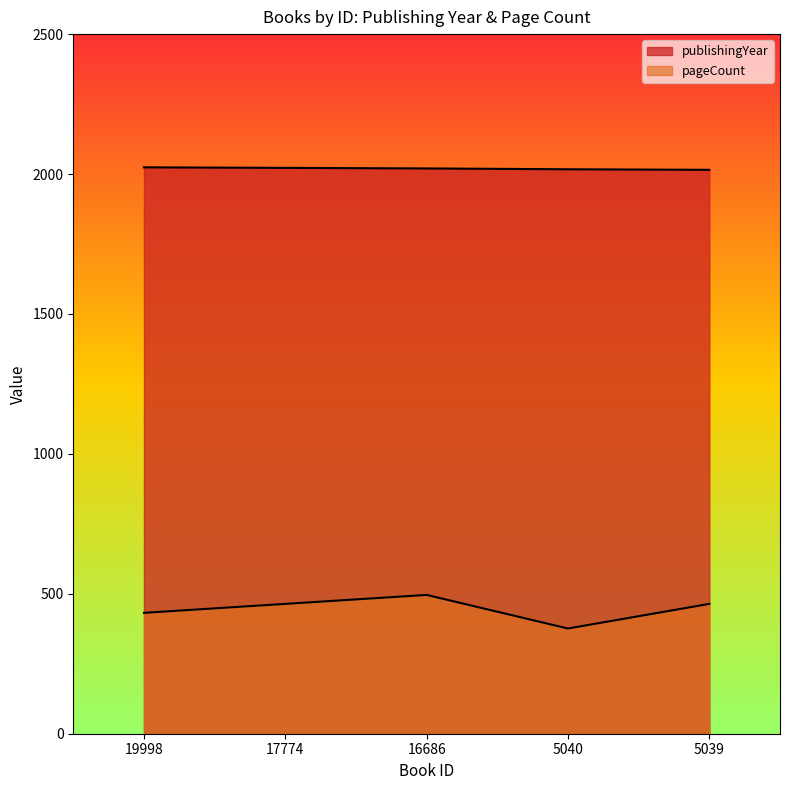

What is the difference between the publishingYear values at 17774 and 16686?

2